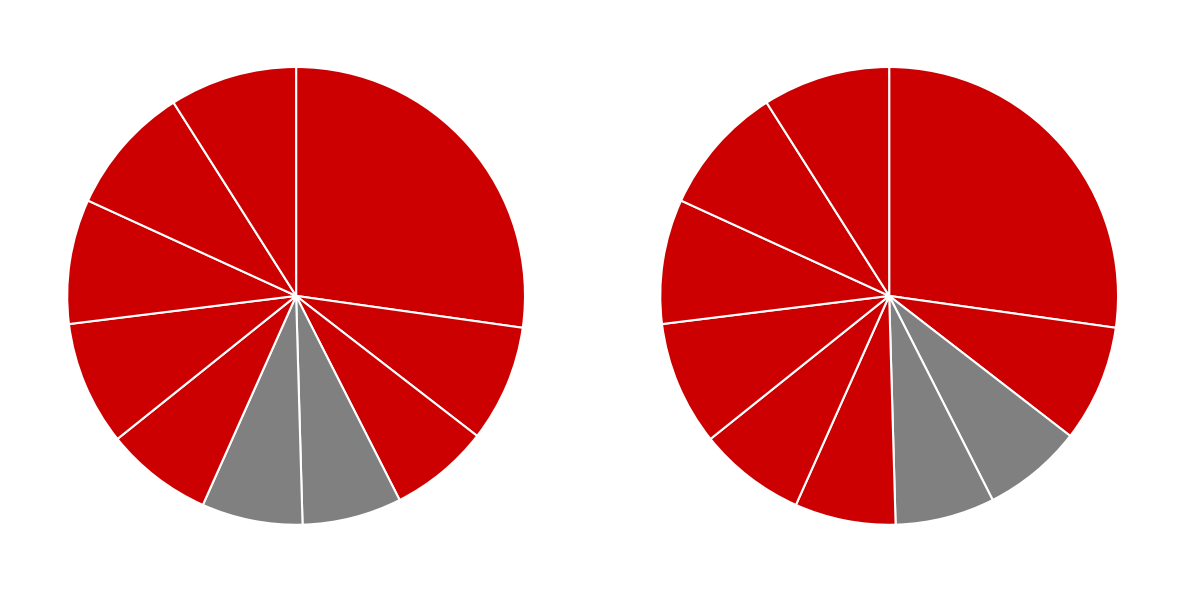

The pct35 slice represents 19% of the pie. True or false?

False